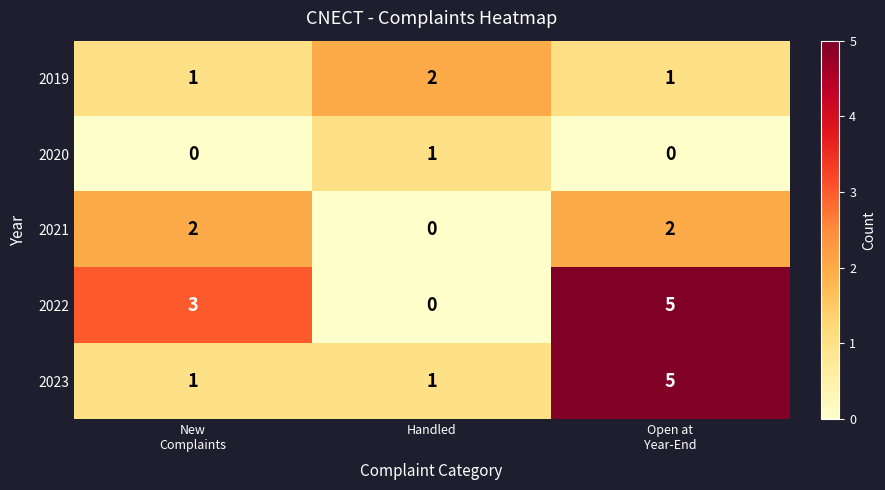

How many 2023 values are between 1 and 5?

3